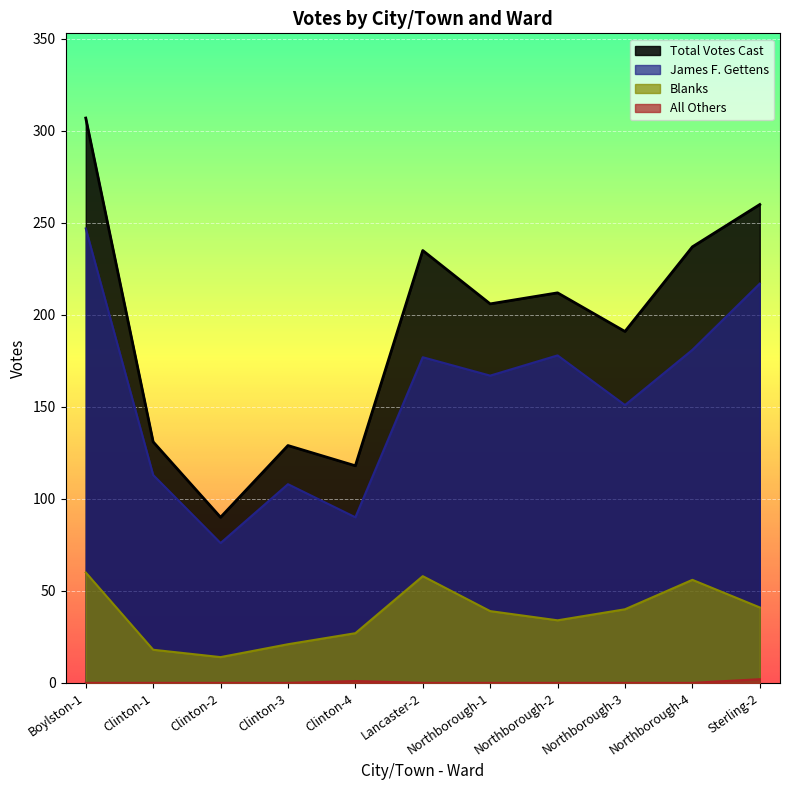

What position from the right is Clinton-2?

9